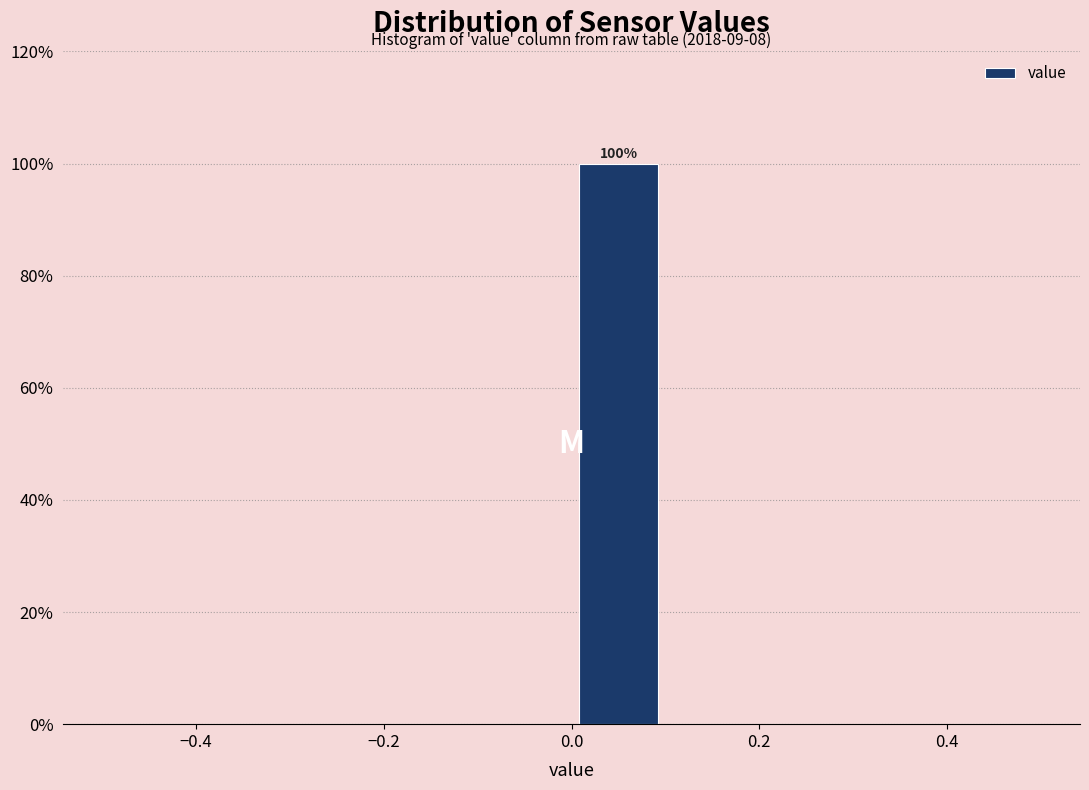

Over which range of the x-axis is the bar tallest?

0.0 to 0.1